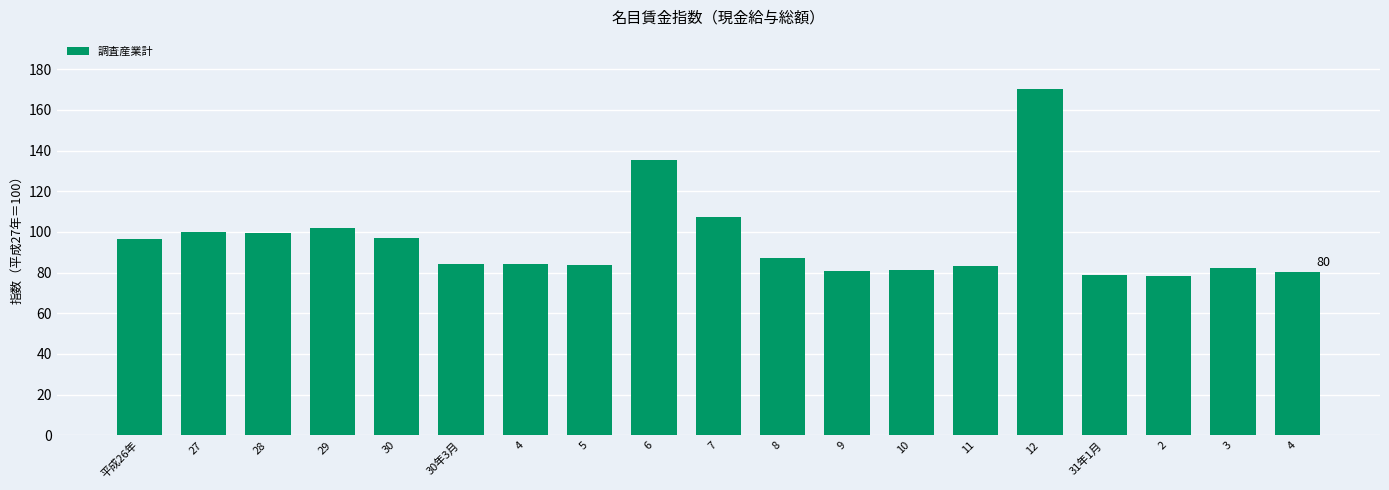

How many categories are shown in the chart?

19